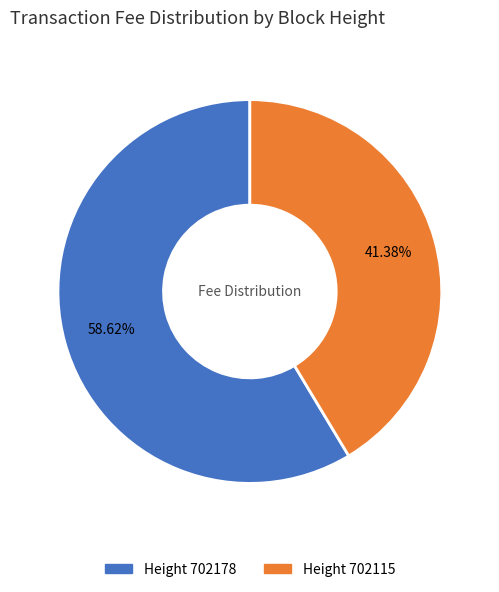

Is there a majority slice in this chart?

Yes